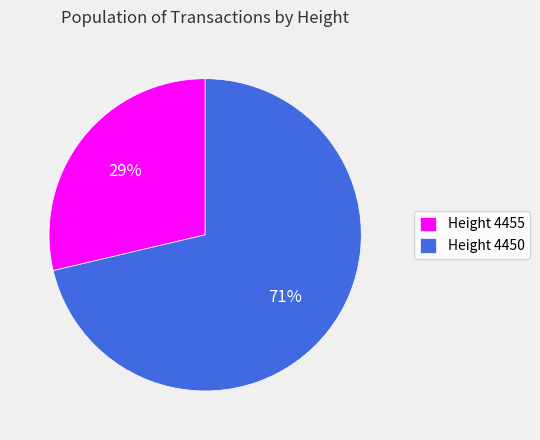

Is there a majority slice in this chart?

Yes